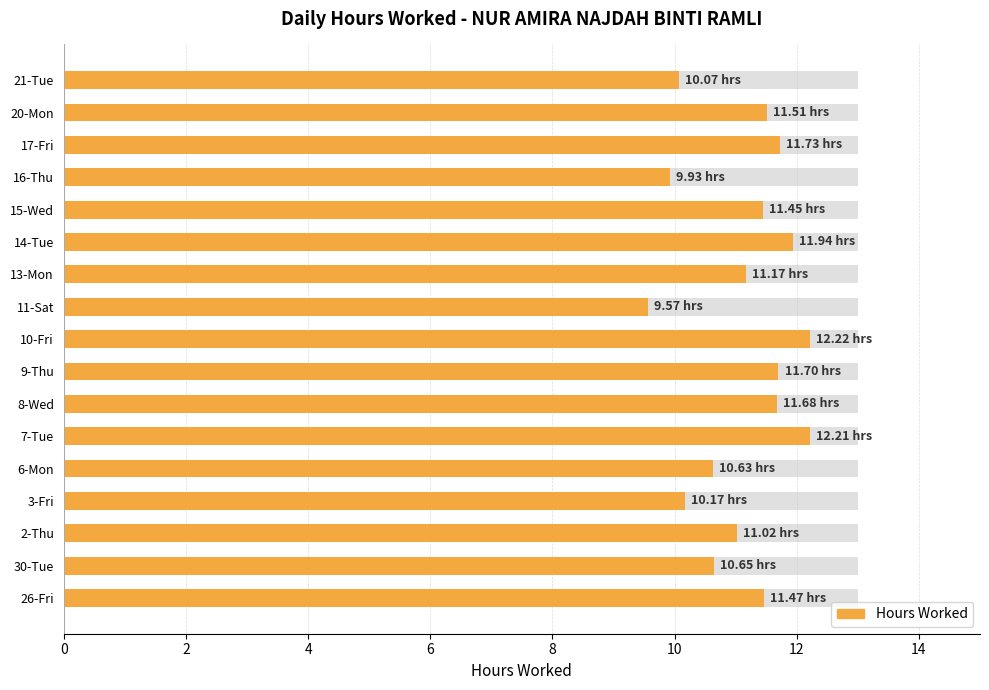

Is it true that the value at 30-Tue is 15.9?

False